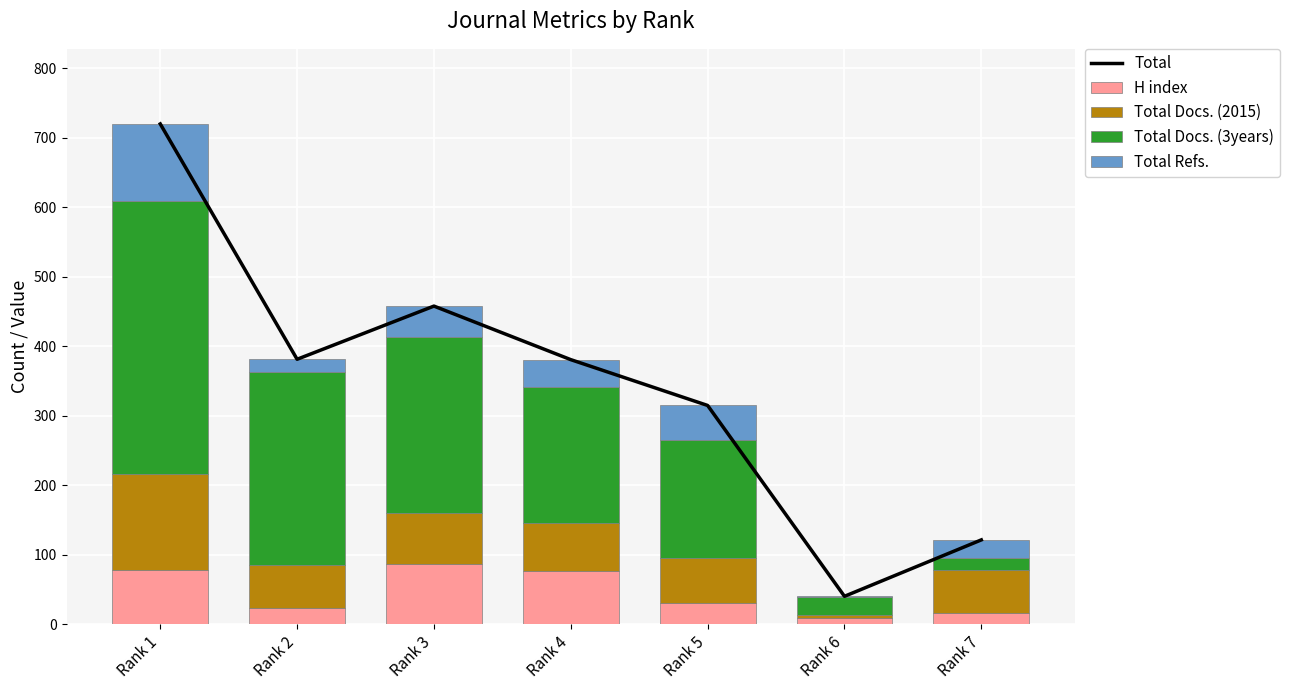

Rank the series by their maximum value, from lowest to highest.

H index, Total Refs., Total Docs. (2015), Total Docs. (3years), Total